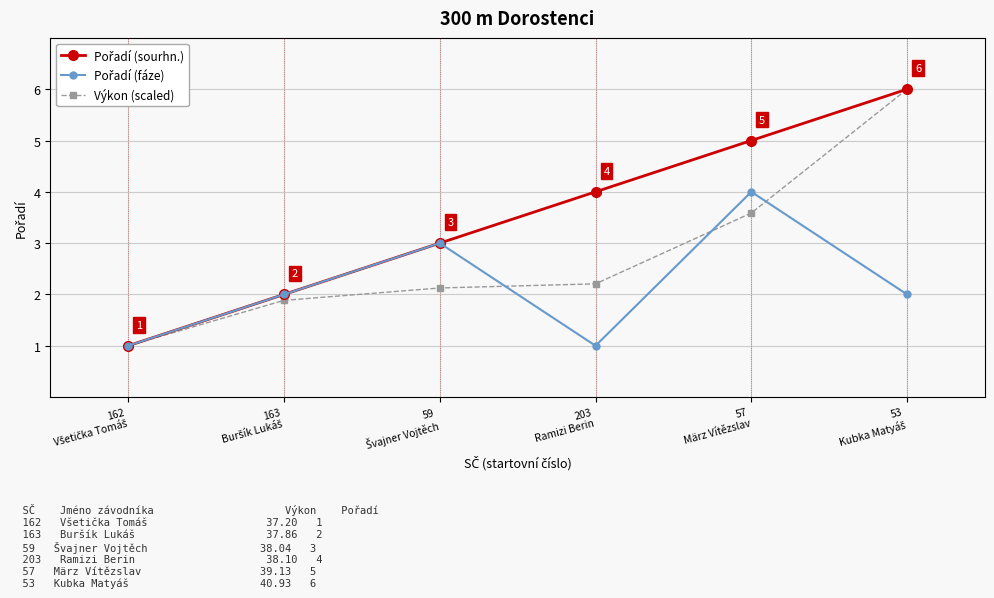

What is the minimum value shown in the chart?

1.0